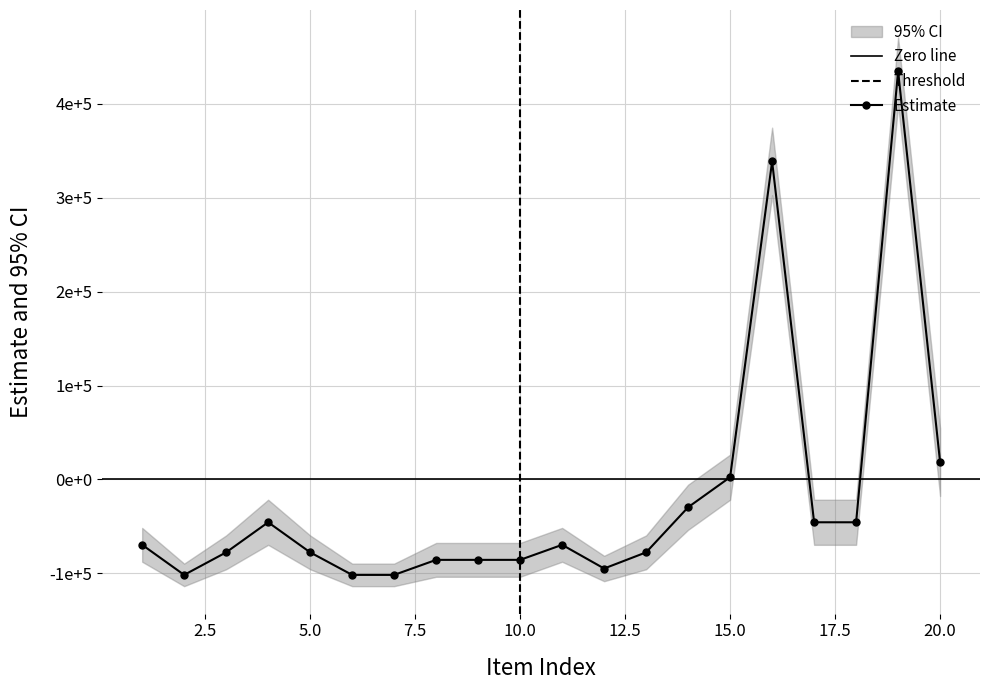

Where is the data nearest to the value 166460?

20